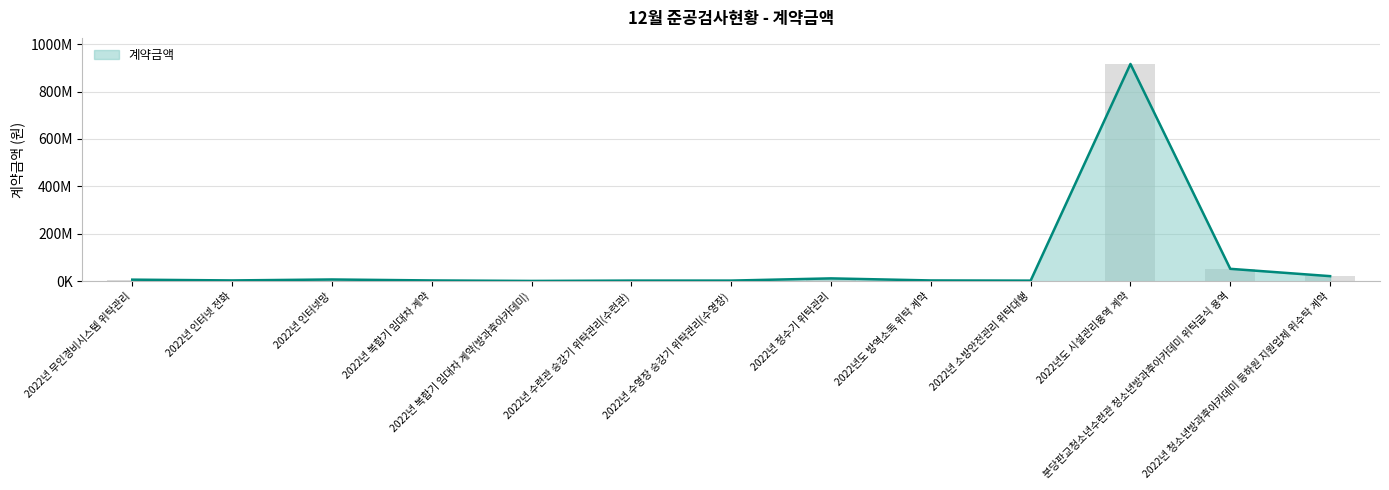

How many series are shown in this chart?

1